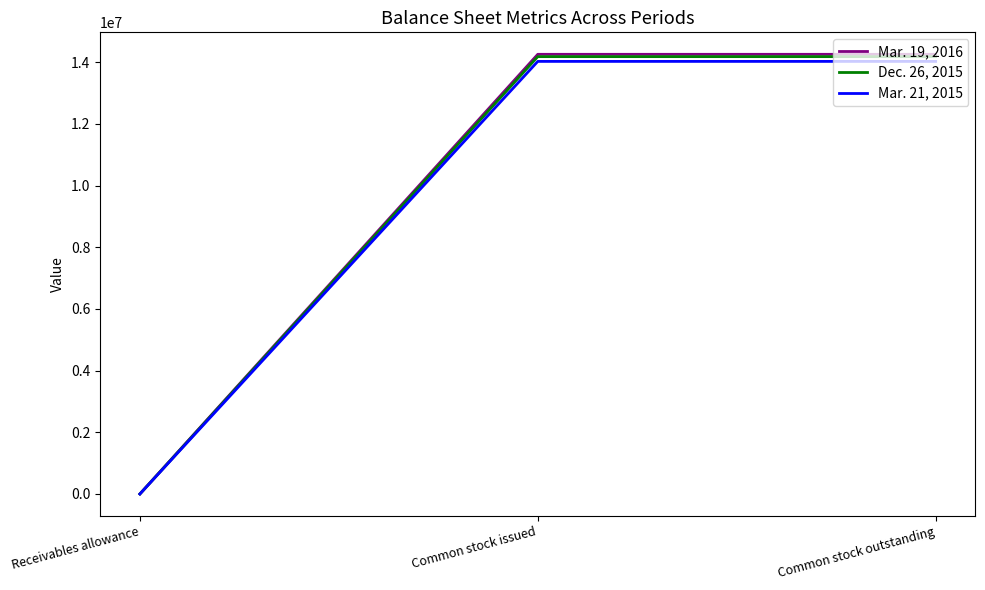

What is the sum of the Dec. 26, 2015 values at Receivables allowance and Common stock outstanding?

14180930